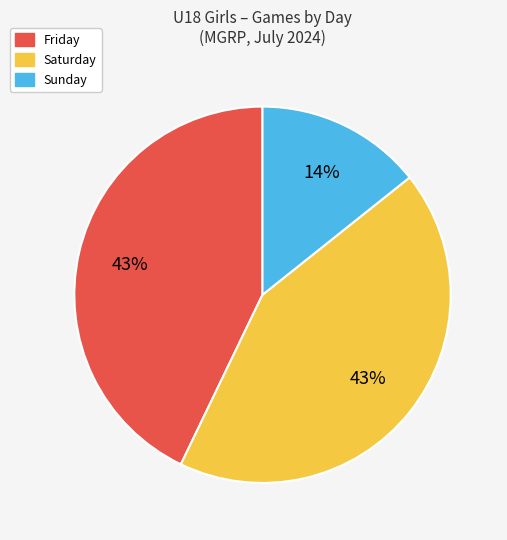

Which category has the smallest portion of the pie?

Sunday